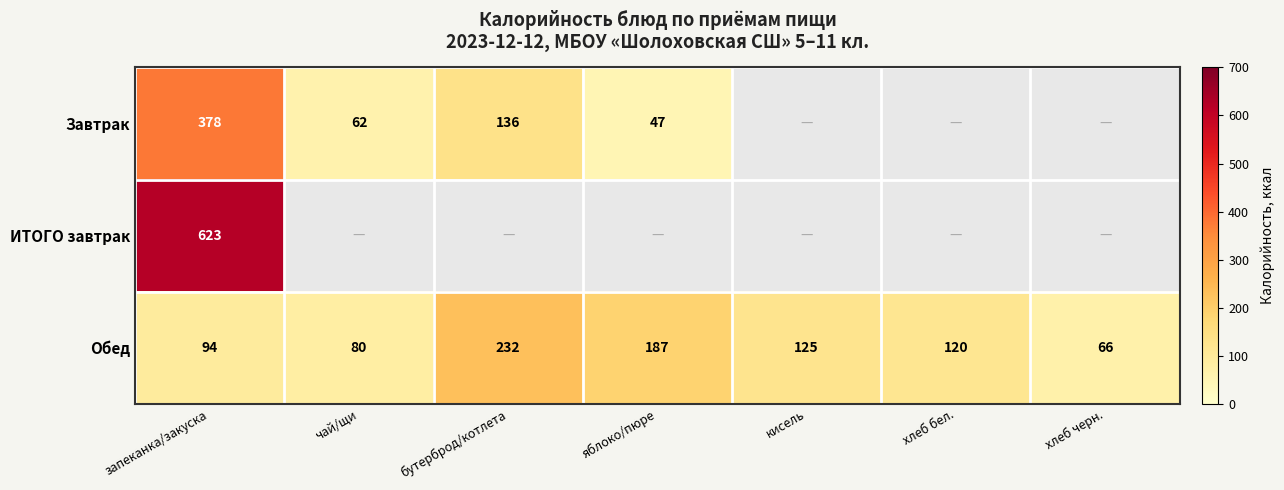

What is the total value across all series at запеканка/закуска?

1095